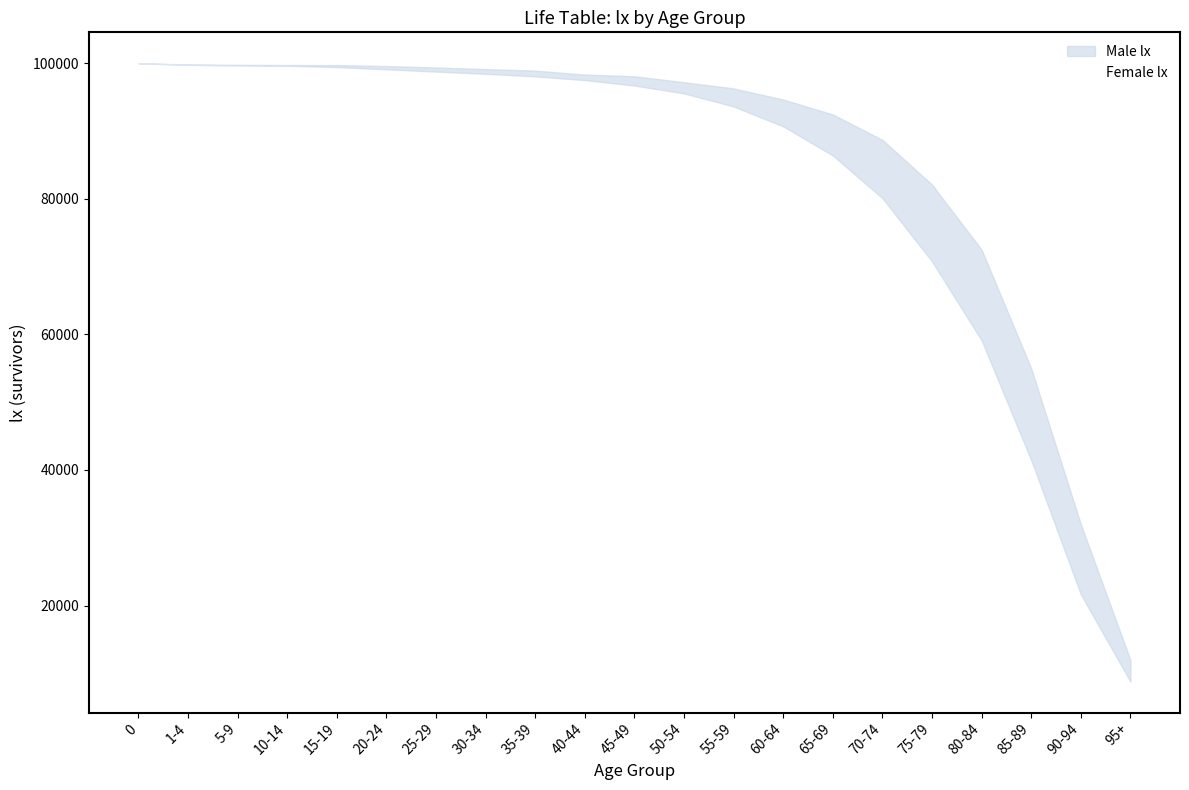

What is the label of the 21st point from the left?

95+